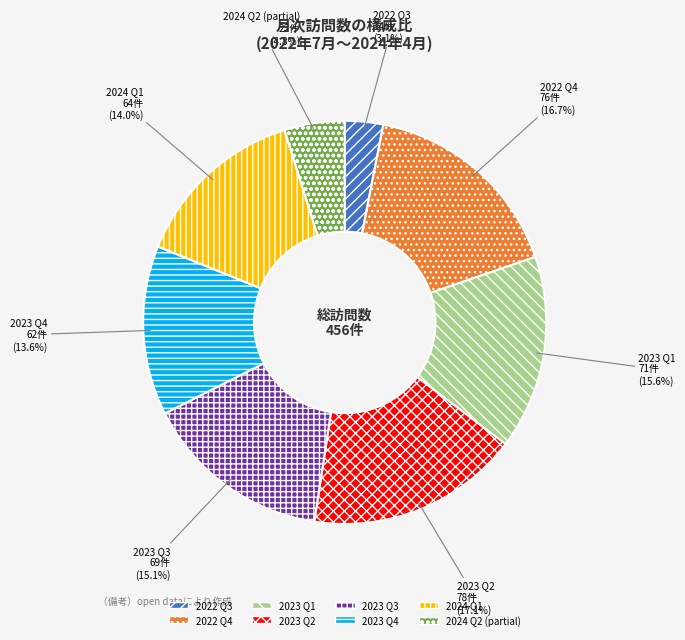

Is there any slice that represents more than half of the pie?

No